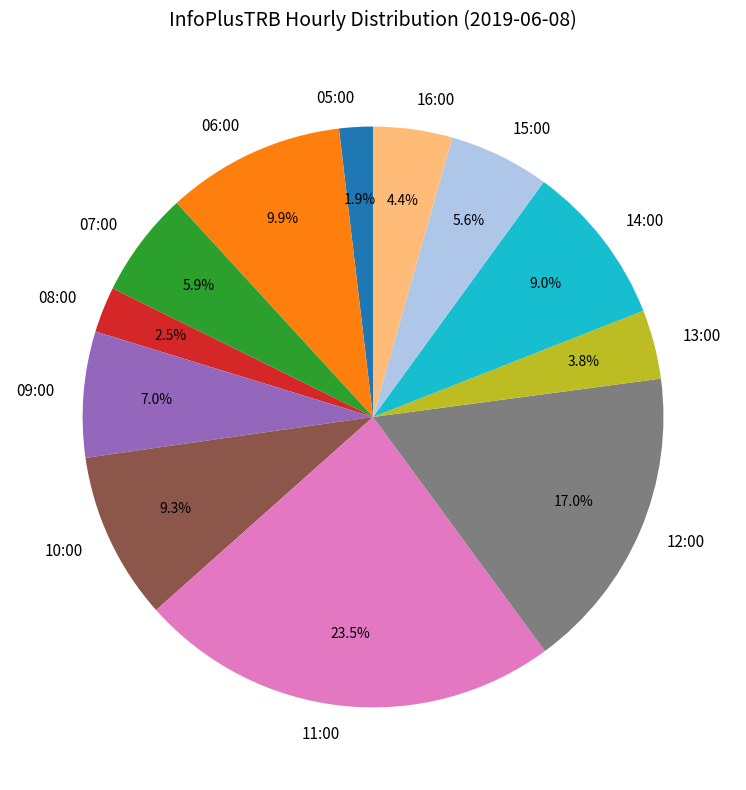

True or false: 12:00 accounts for 17% of the total.

True